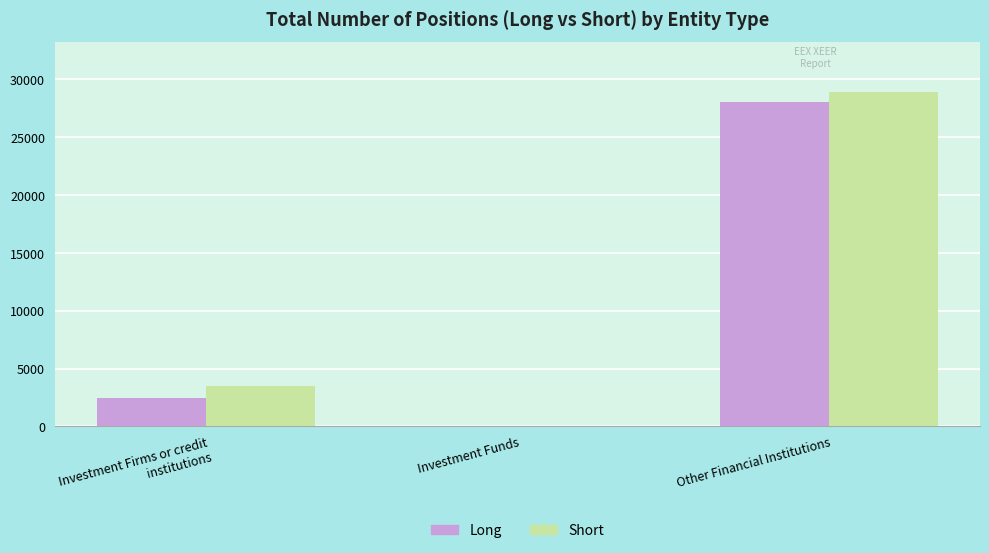

The Long series shows 2453.0 at Investment Firms or credit institutions. True or false?

True